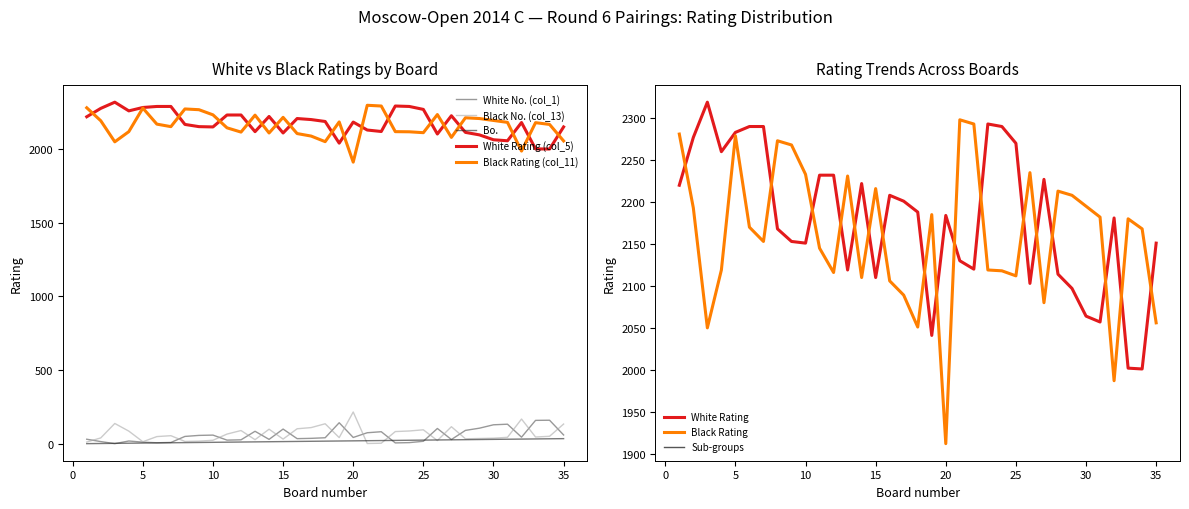

What is the highest value of the White No. (col_1) series?

160